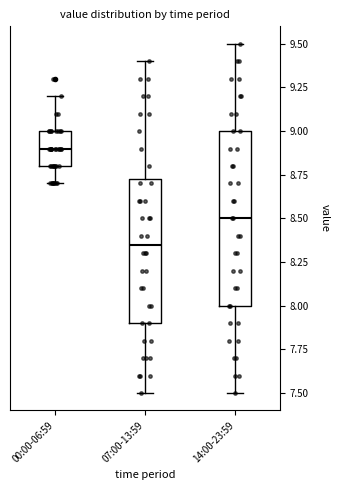

Reading left to right, read every box against the y-axis: the position of its median line, the range the box covers, and the ends of its whiskers. The values are not printed on the chart, so give them approximately, as read against the axis.

00:00-06:59: median 8.90, box 8.80 to 9.00, whiskers 8.70 to 9.20
07:00-13:59: median 8.35, box 7.90 to 8.75, whiskers 7.50 to 9.40
14:00-23:59: median 8.50, box 8.00 to 9.00, whiskers 7.50 to 9.50